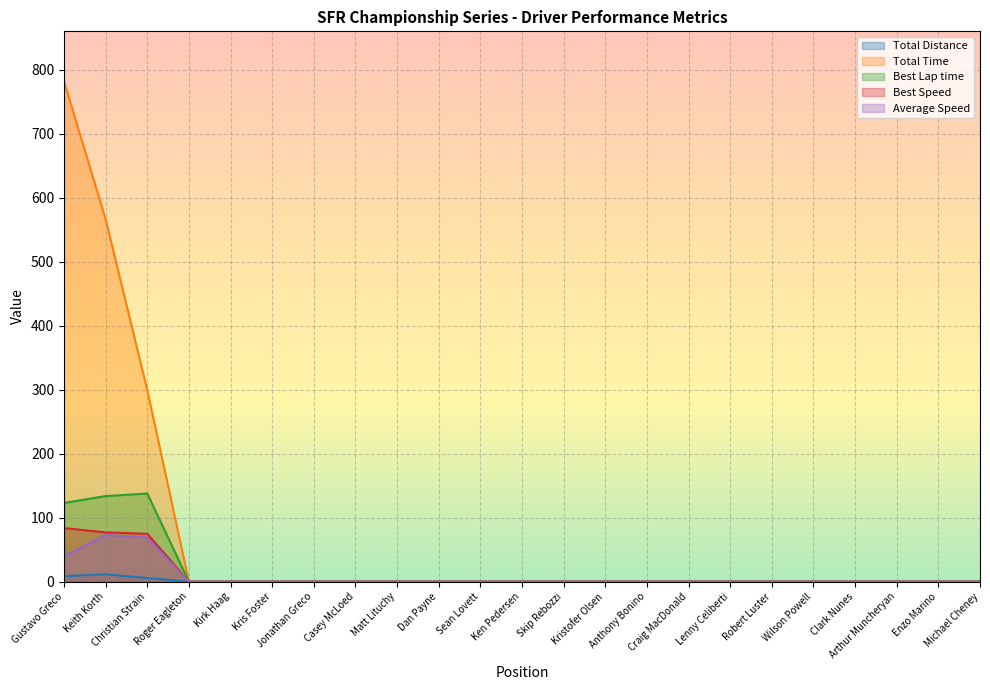

List the series in order of their peak value, highest first.

Total Time, Best Lap time, Best Speed, Average Speed, Total Distance